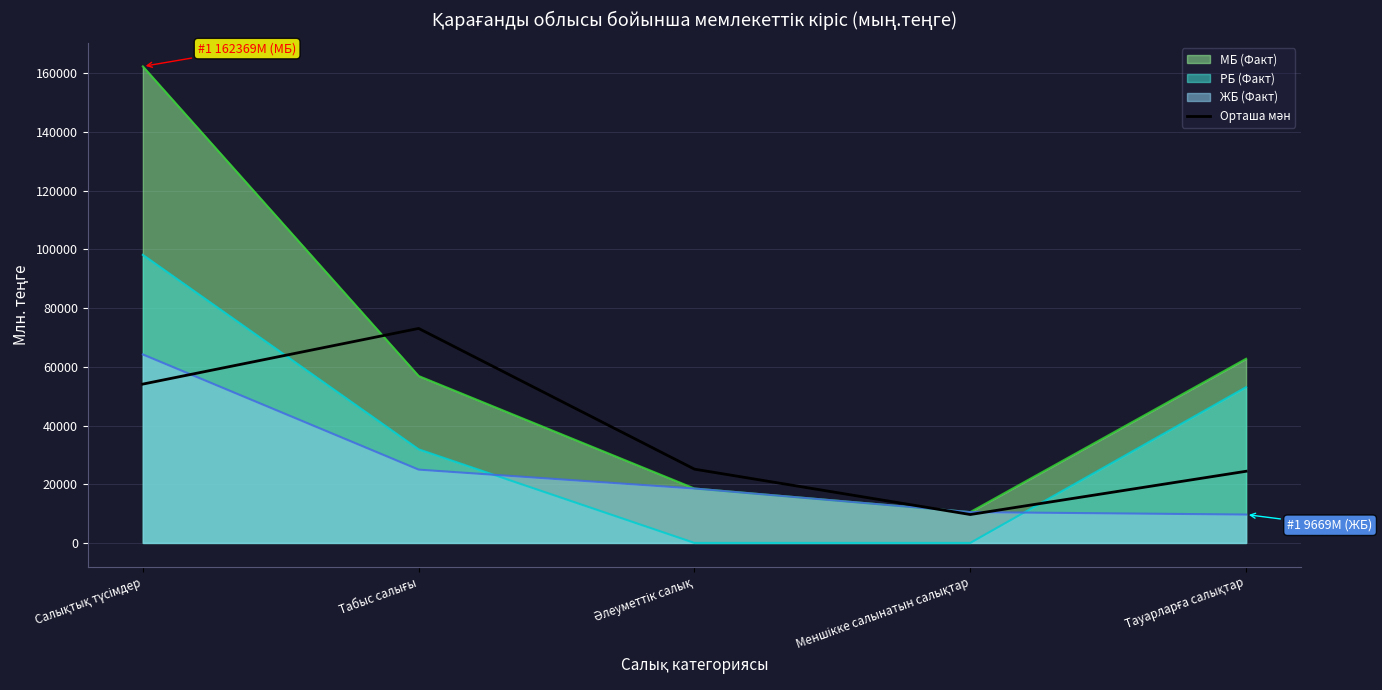

What is the minimum value for МБ (Факт)?

10502.7